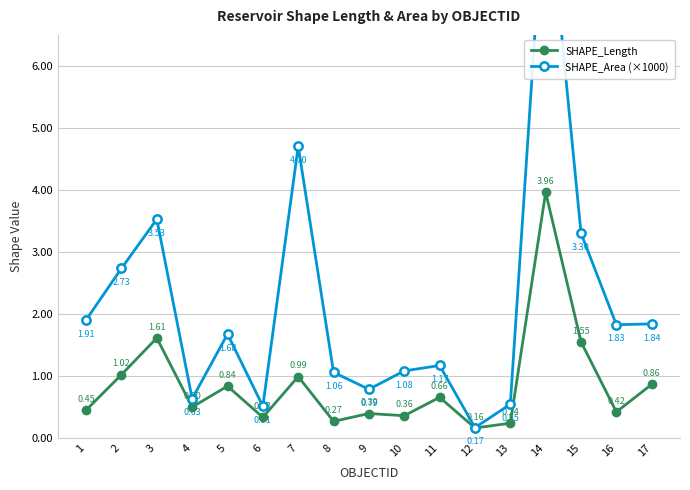

Which category has the lowest value across all series?

12